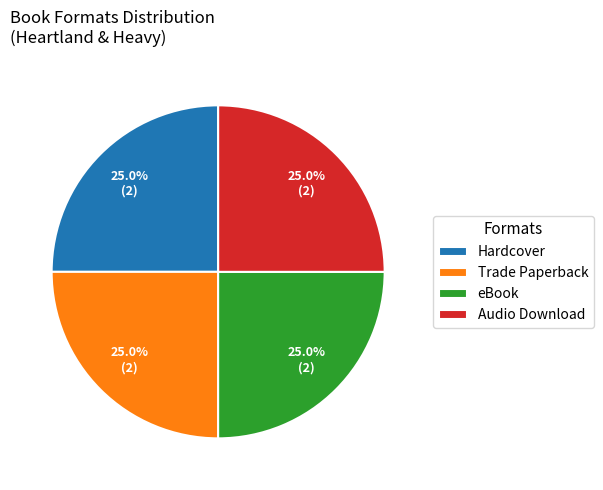

What percentage is NOT represented by Trade Paperback?

75.0%